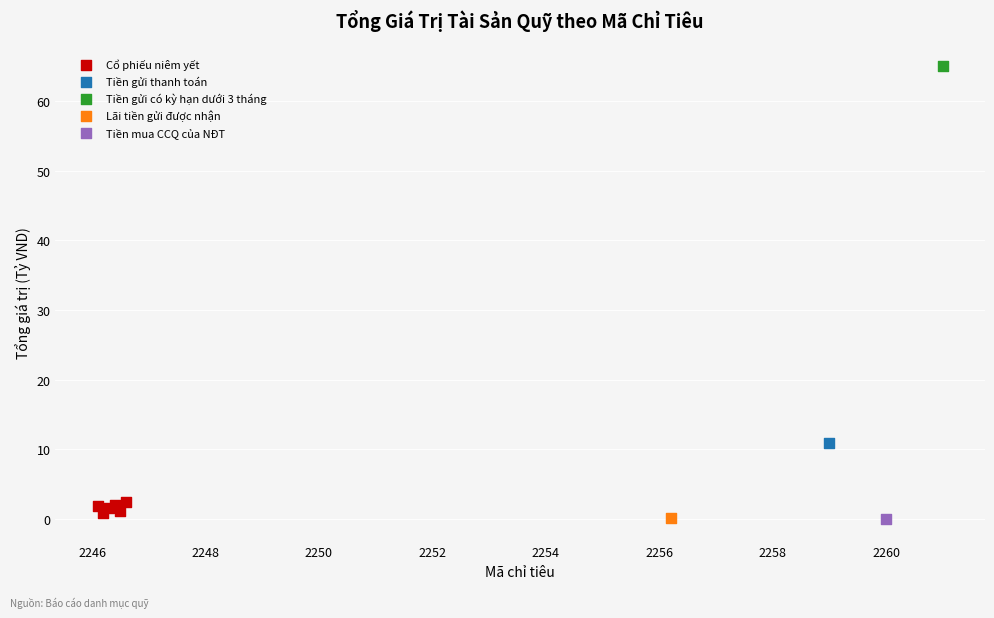

What are all the series names shown in the legend?

Cổ phiếu niêm yết, Tiền gửi thanh toán, Tiền gửi có kỳ hạn dưới 3 tháng, Lãi tiền gửi được nhận, Tiền mua CCQ của NĐT